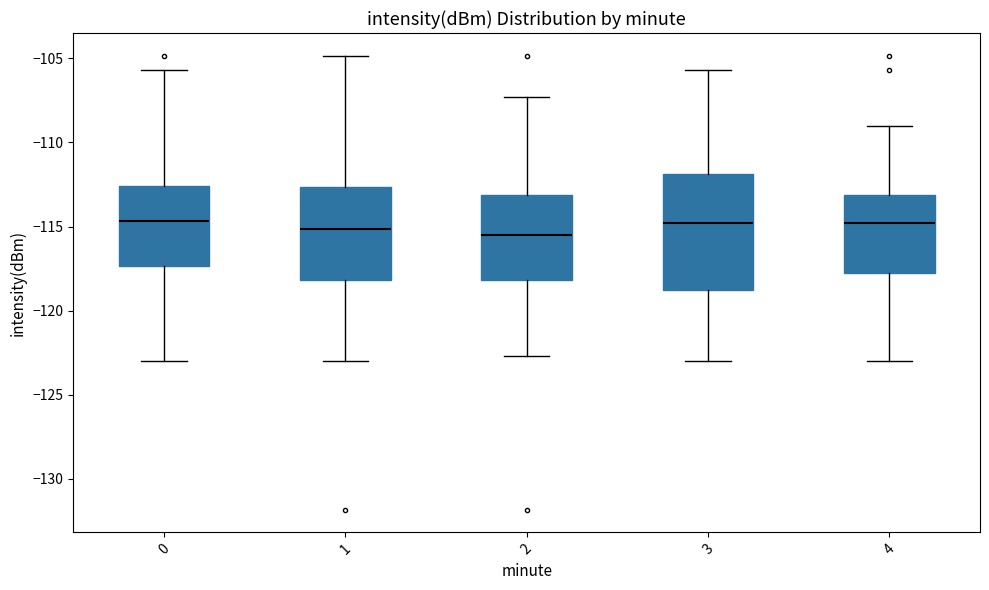

Comparing the boxes themselves (not the whiskers), which one is the tallest?

3